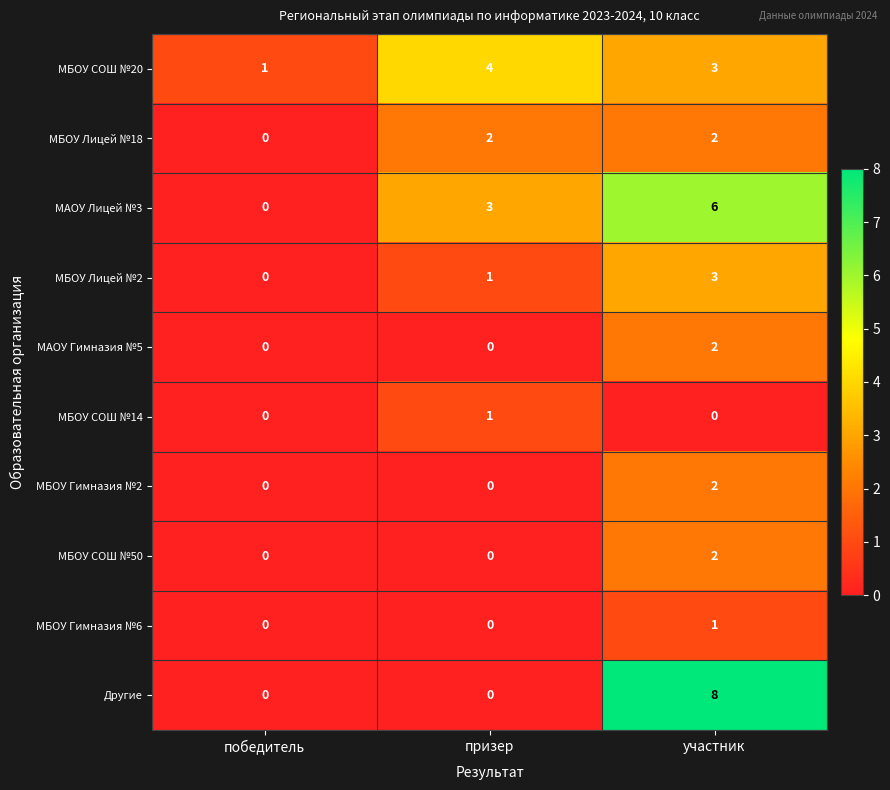

The value of МАОУ Лицей №3 at призер is 3. True or false?

True